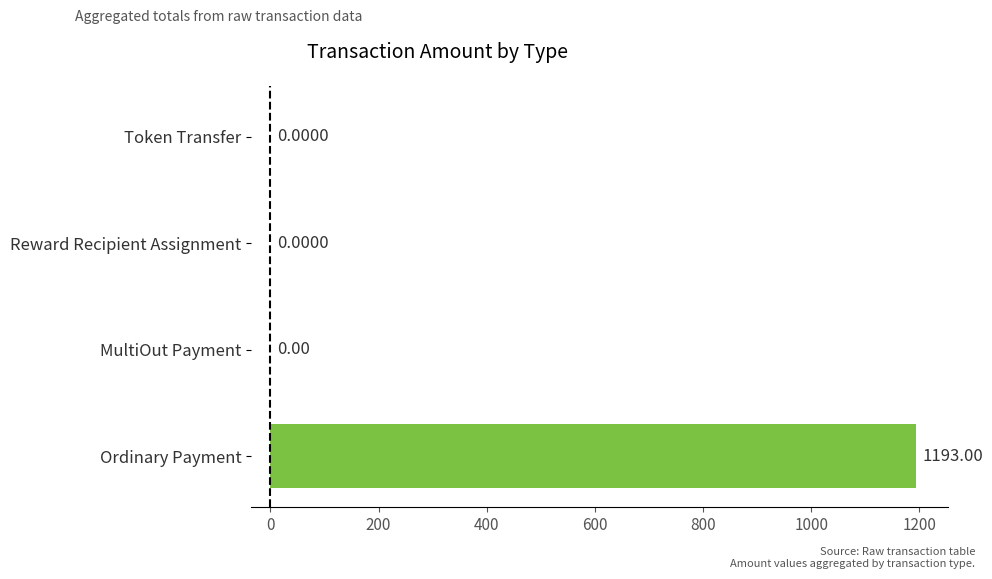

Between Ordinary Payment and MultiOut Payment, which is larger?

Ordinary Payment